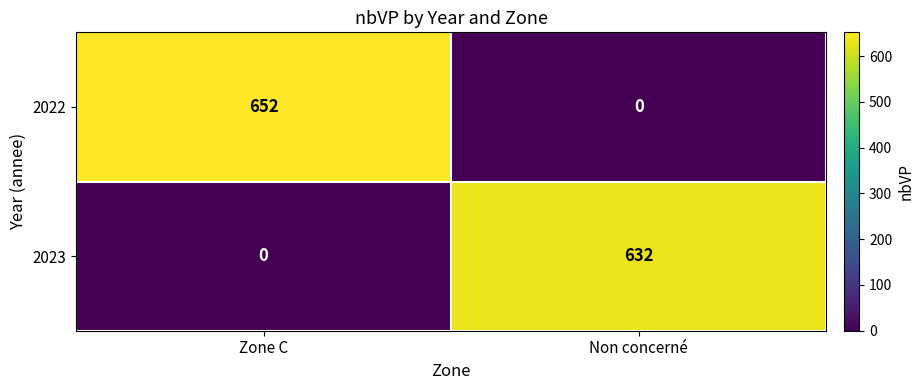

At which category is the sum across all series the highest?

Zone C